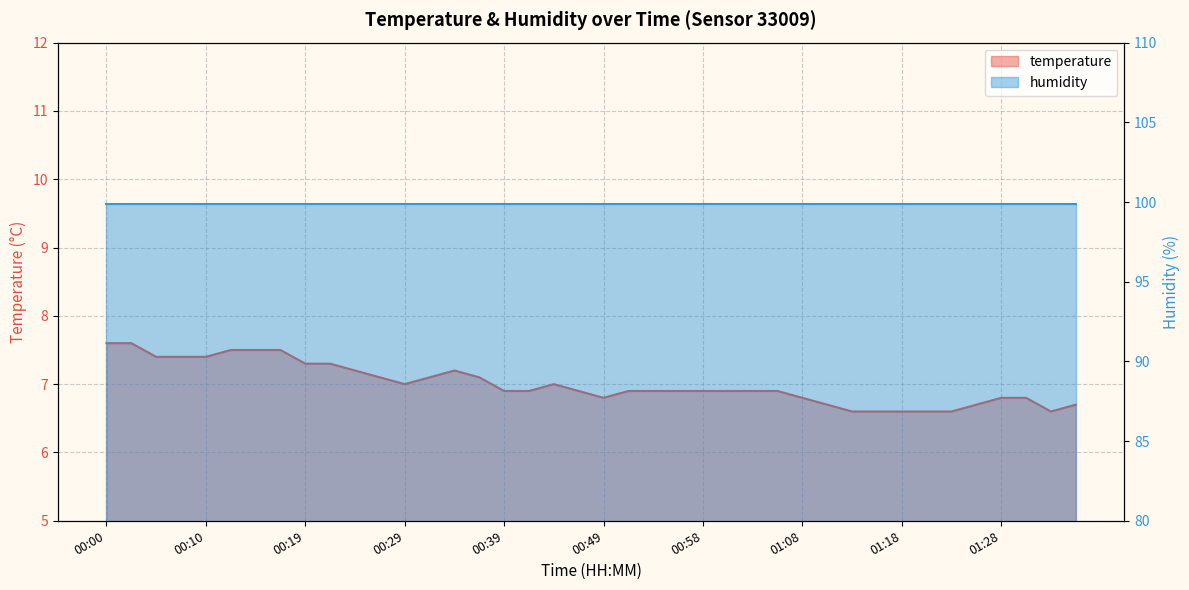

The value at 00:41 is 6.9. True or false?

True